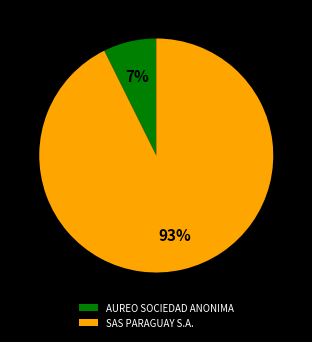

What percentage is the AUREO SOCIEDAD ANONIMA slice, to the nearest percent?

7%